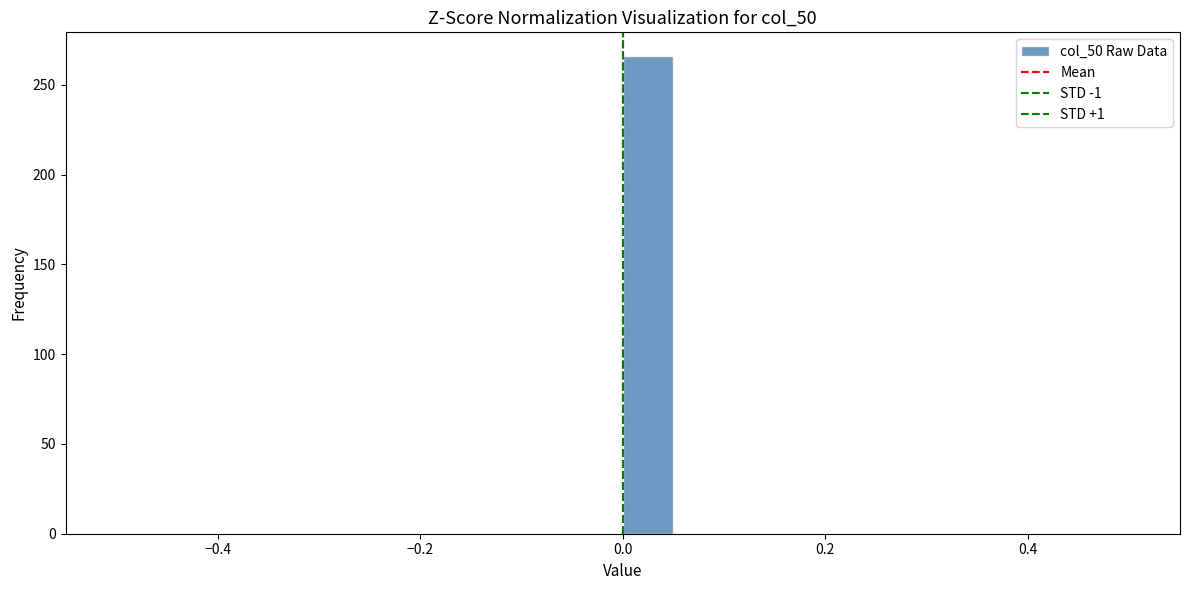

Around what value on the x-axis is the tallest bar? Give the approximate position of its centre, as read against the axis.

0.02